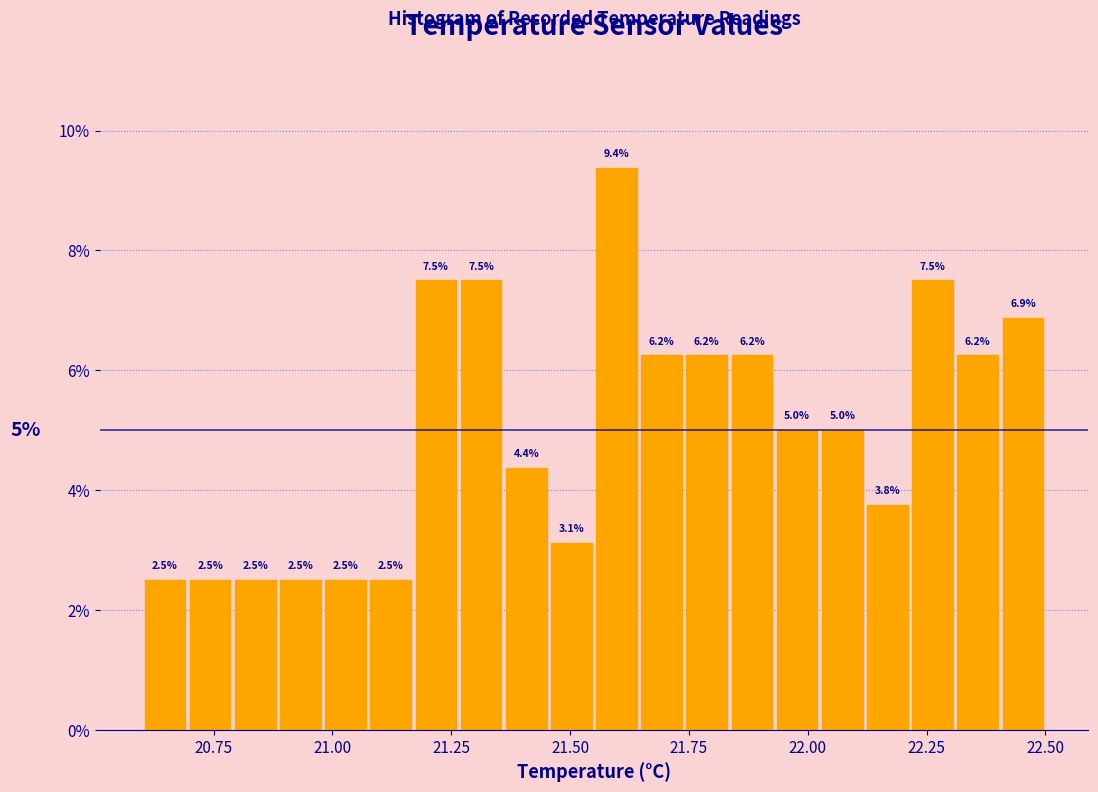

Read against the x-axis, roughly where is the centre of the tallest bar?

21.60